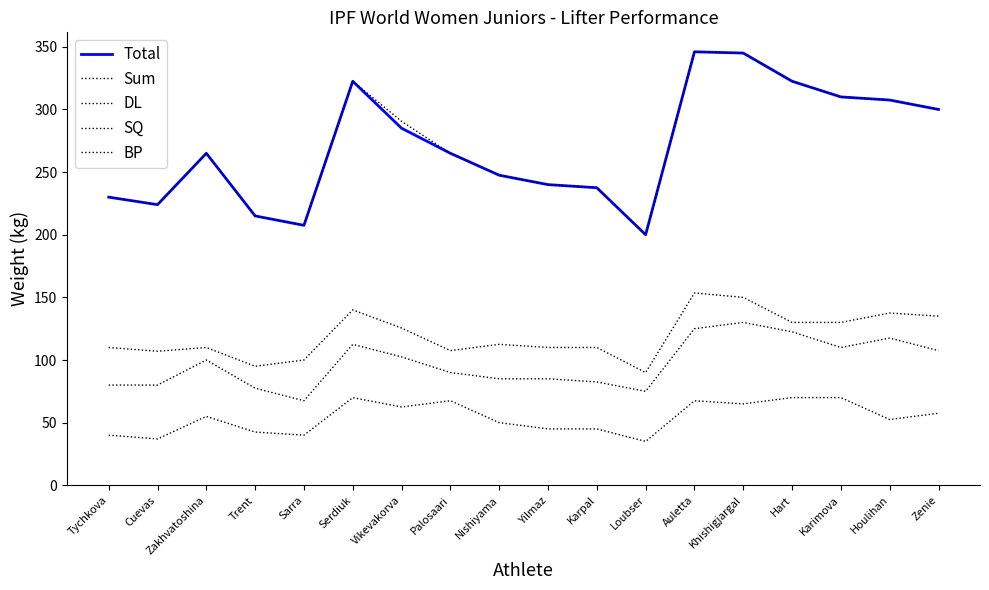

True or false: DL and Sum intersect in this chart.

False